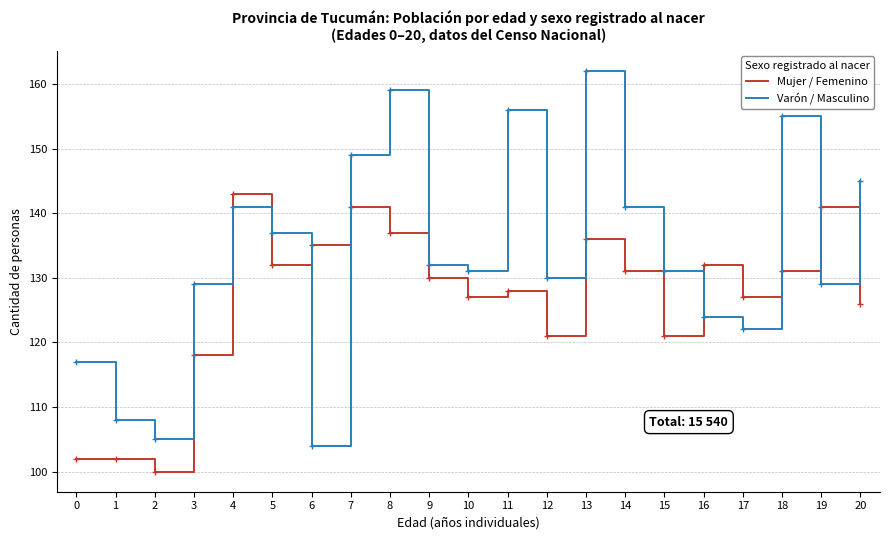

At which category is the sum across all series the highest?

13